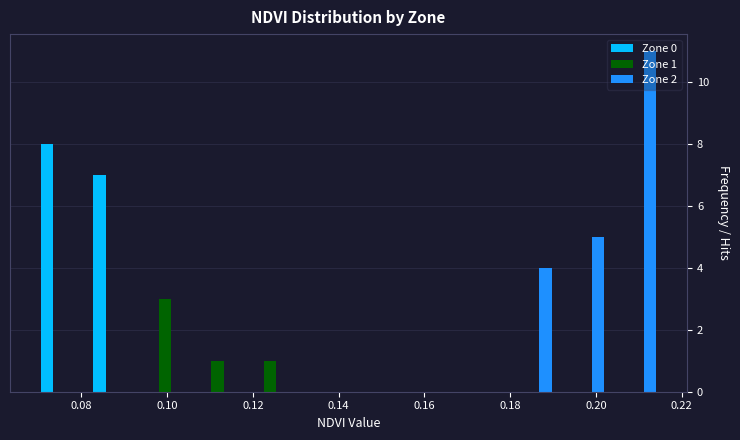

In the Zone 0 series, which range on the x-axis has the tallest bar?

0.068 to 0.082